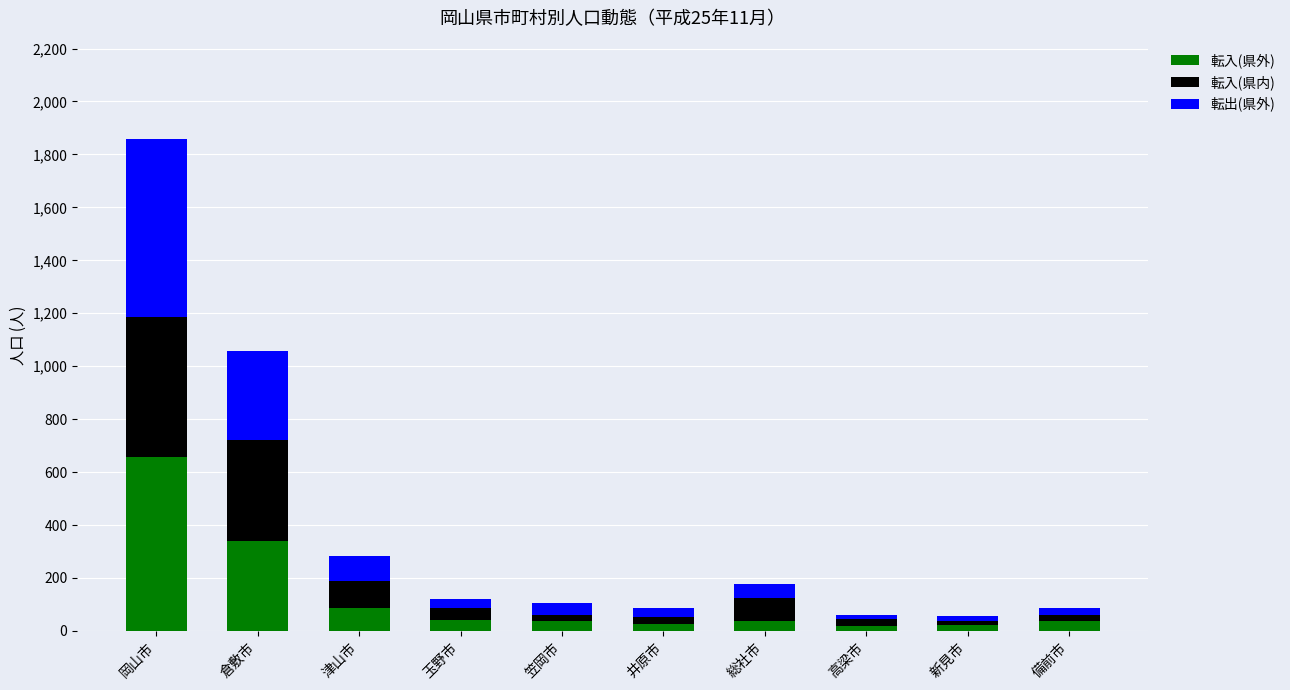

How many bars are there in total?

10